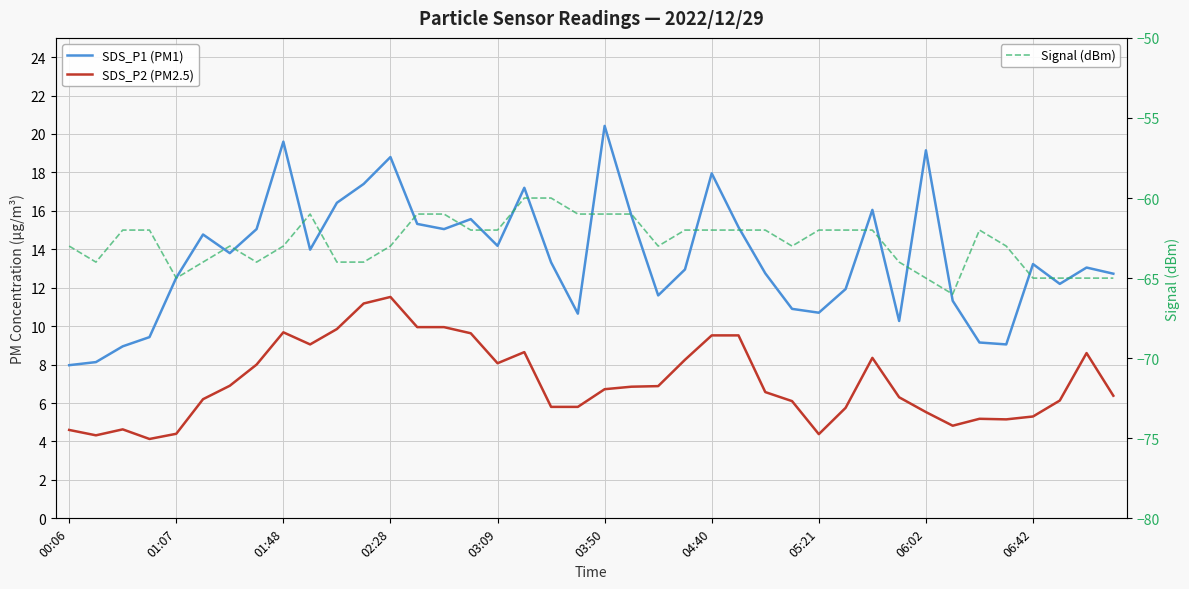

How many data points does each series have?

40